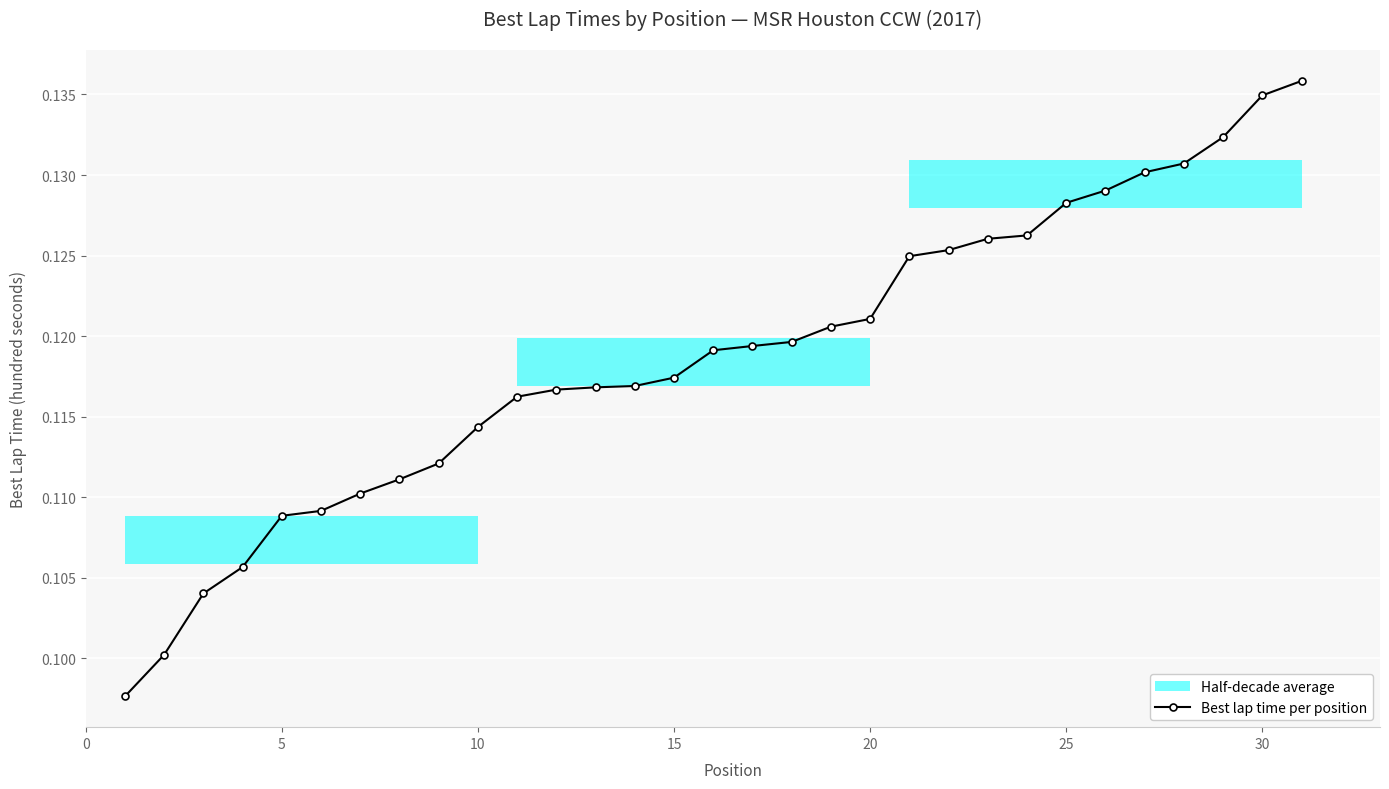

How many Best lap time per position values are between 0 and 1?

31